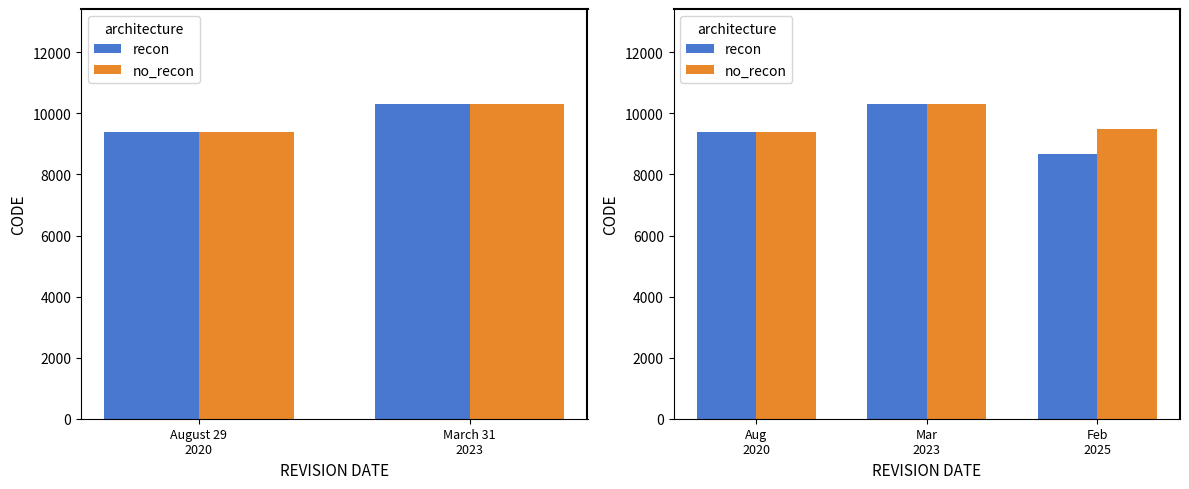

At Feb 2025, list the series in order from smallest to largest.

recon, no_recon